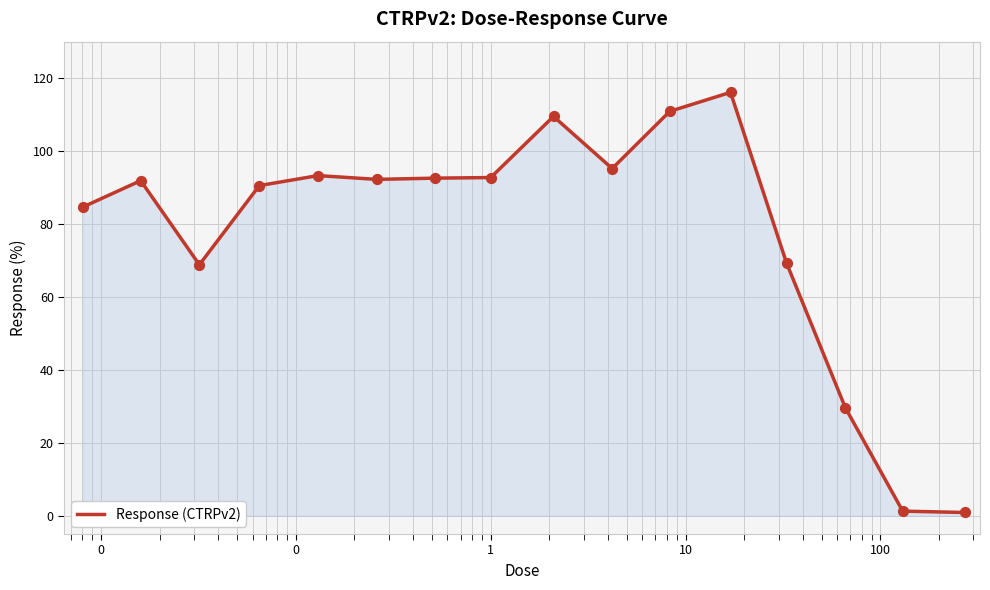

What is the greatest value displayed?

116.1